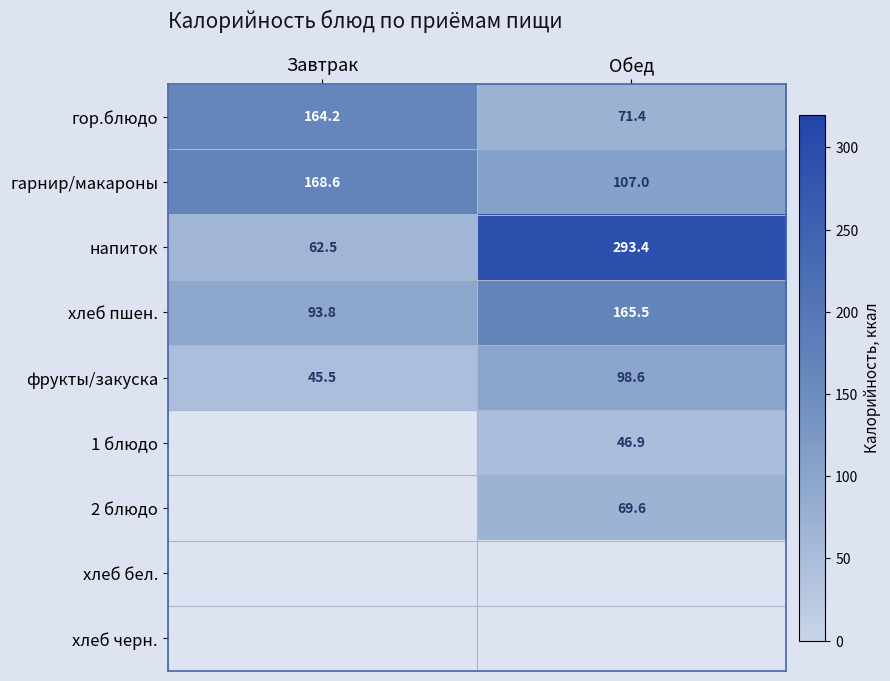

What is the sum of all хлеб пшен. values?

259.3